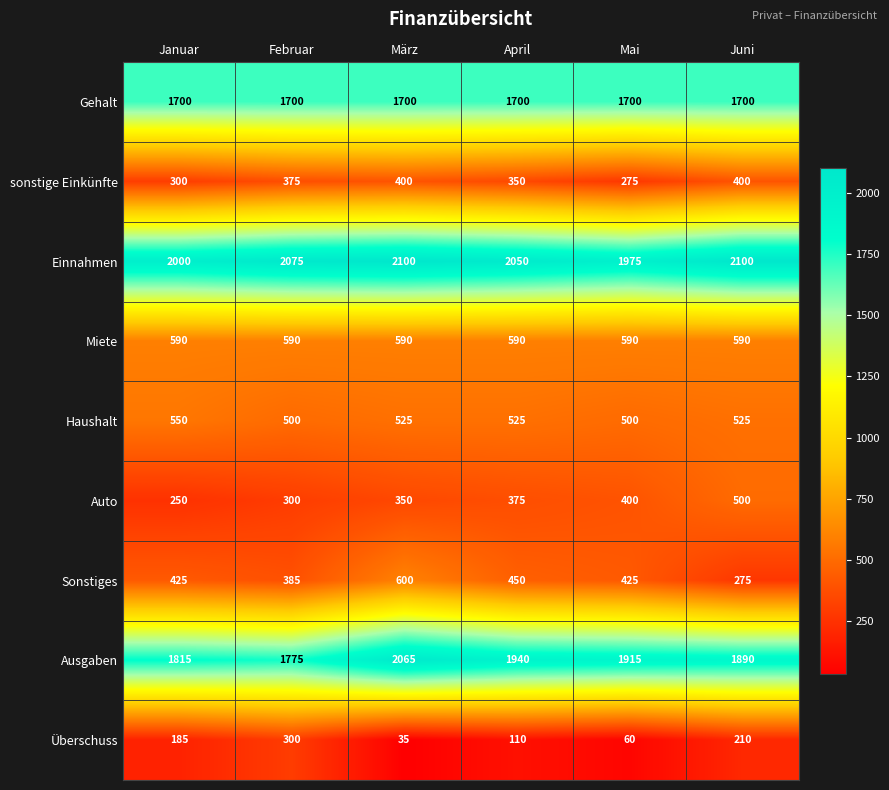

What is the average value of the Einnahmen series?

2050